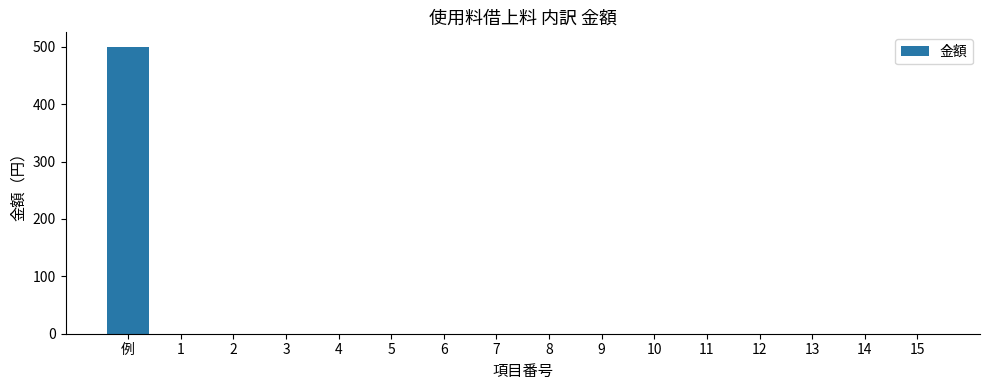

Which category has the highest value across all series?

例